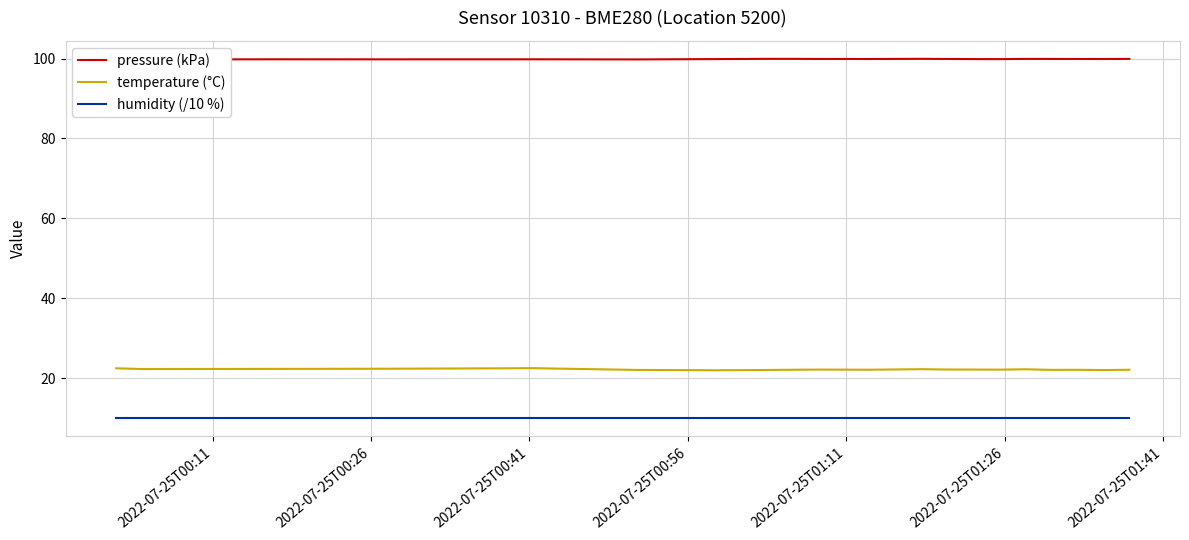

What is the minimum value for humidity (/10 %)?

10.0